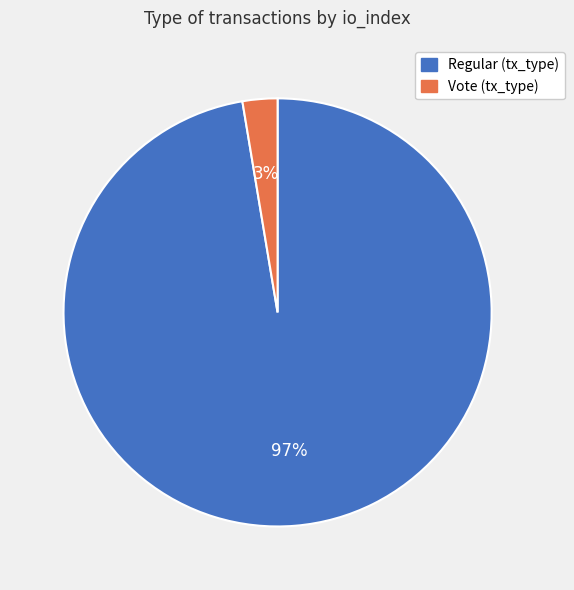

To the nearest percent, what is the average slice percentage?

50%